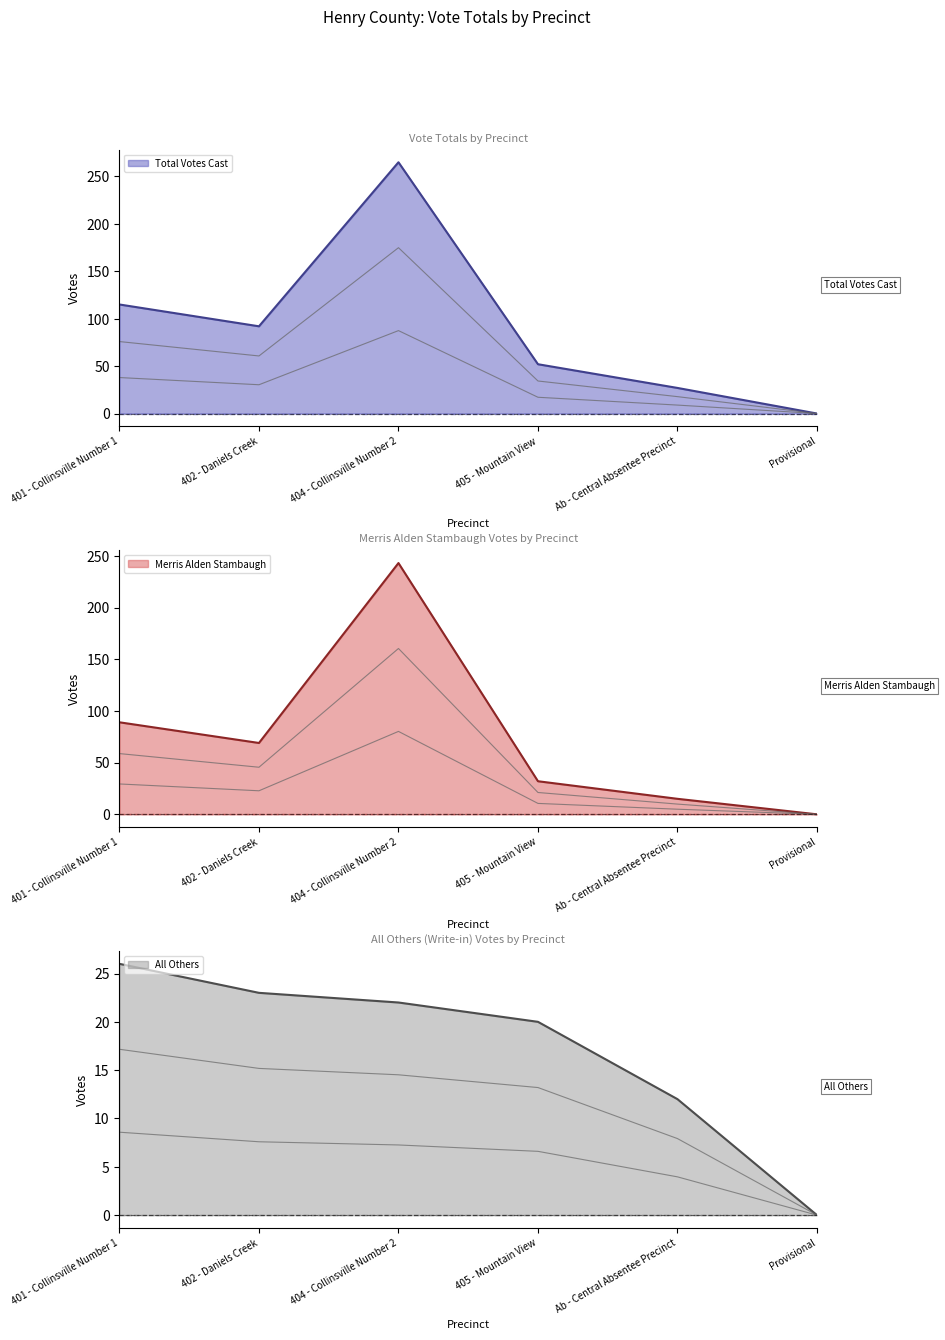

At which category does the chart reach its minimum across all series?

Provisional